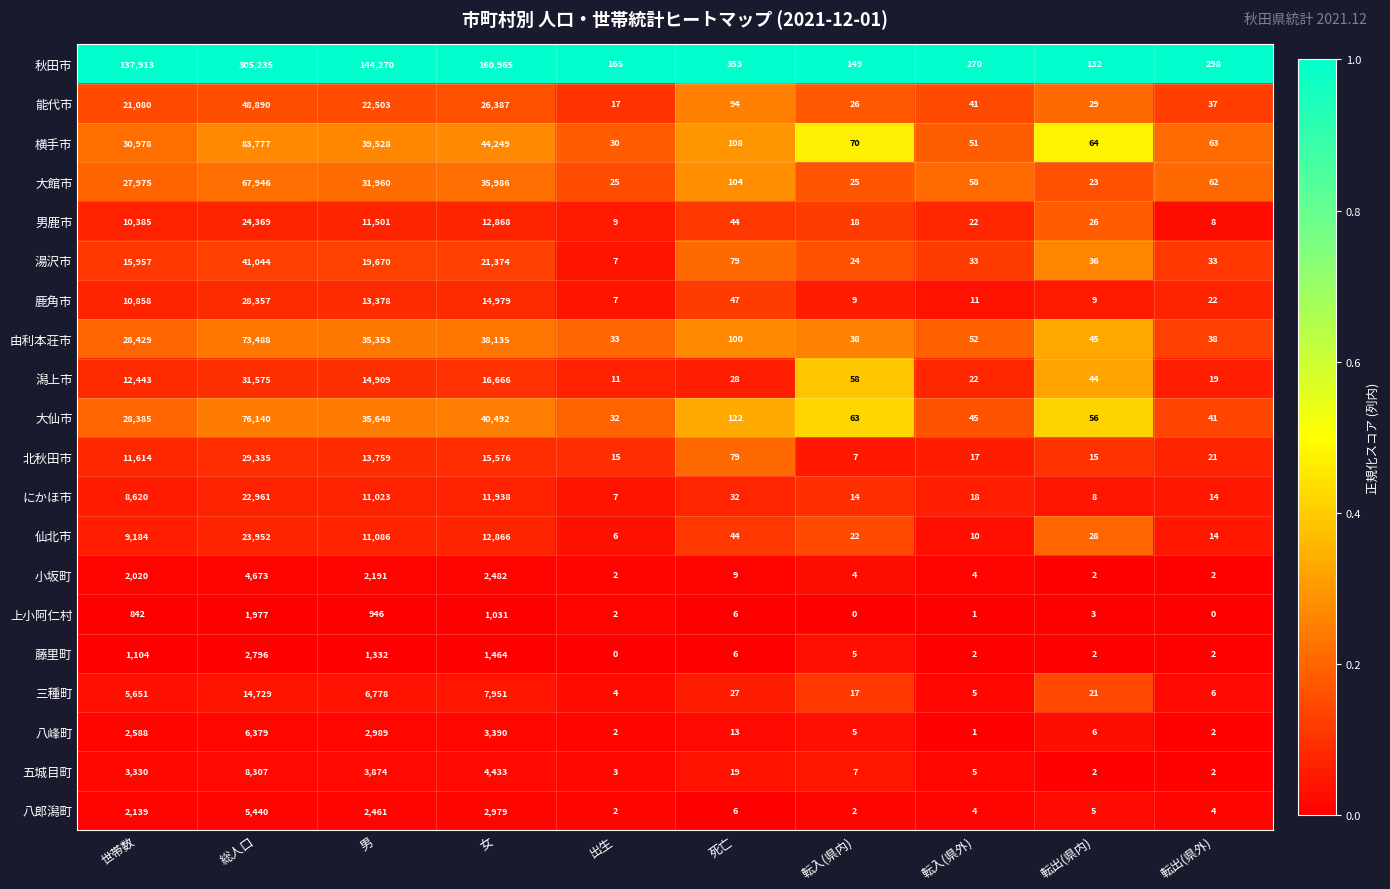

What is the maximum value shown in the chart?

305235